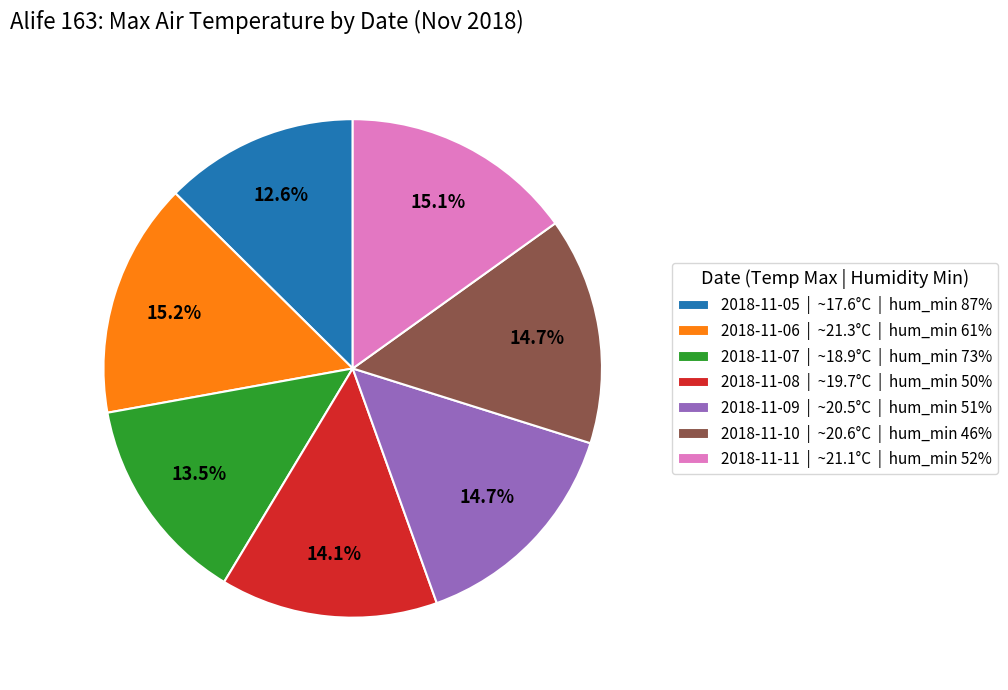

To the nearest percent, what is the difference between the largest and smallest slice percentages?

3%